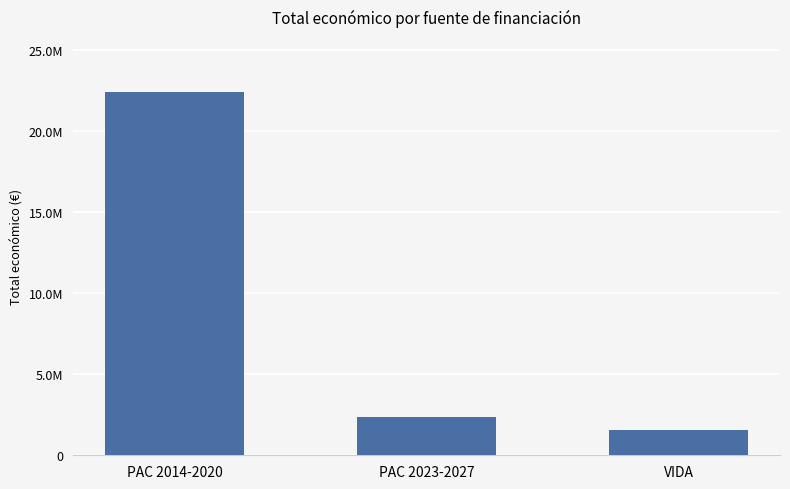

Reading left to right, transcribe all the data shown in this chart.

PAC 2014-2020=22413425	PAC 2023-2027=2347762	VIDA=1578130